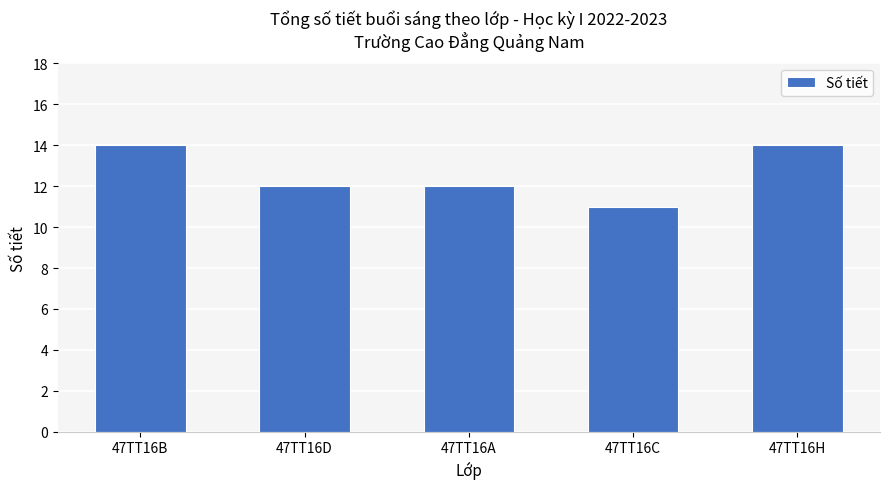

What is the value of the 2nd bar from the left?

12